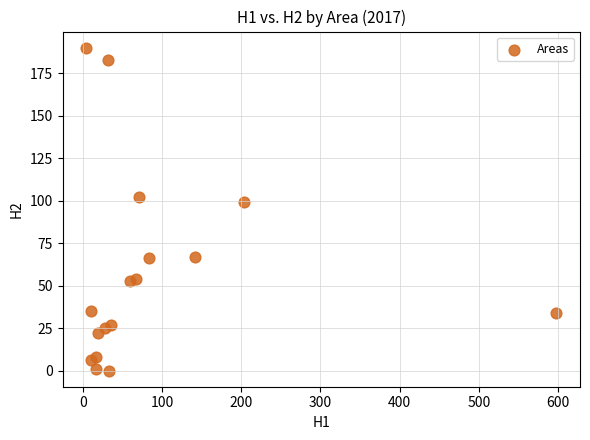

What Y value in the scatter plot is closest to 95?

99